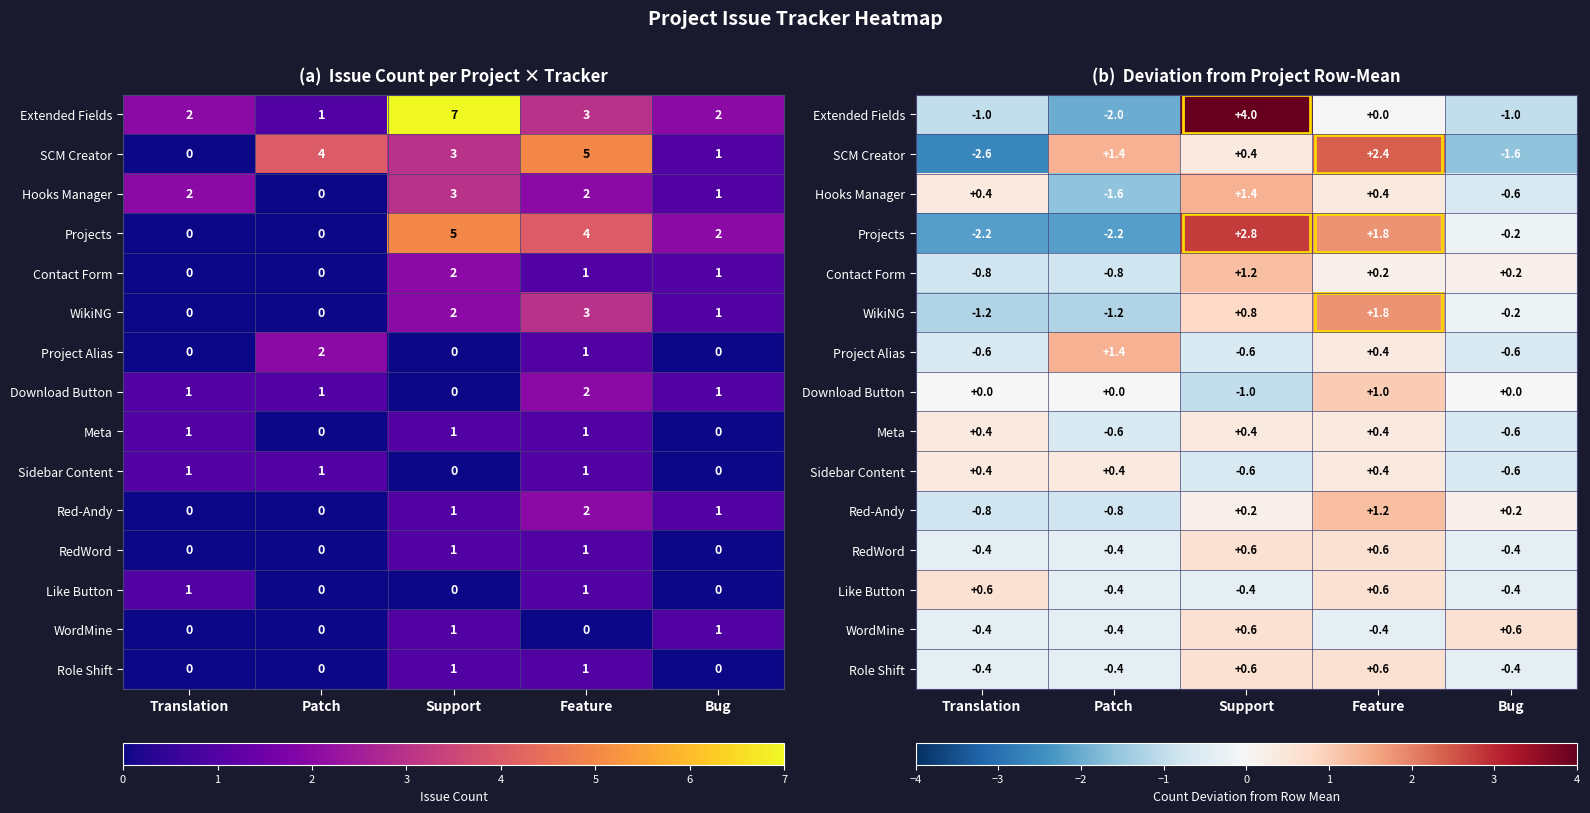

How many data points does each series have?

5